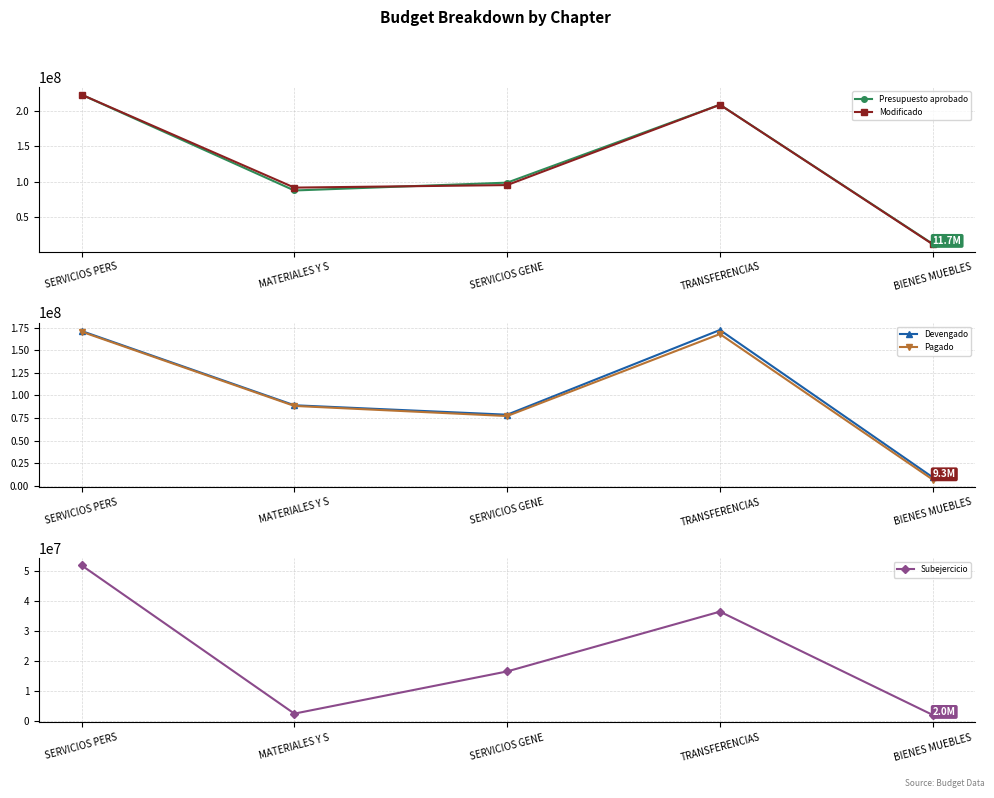

Rank the series by their maximum value, from lowest to highest.

Subejercicio, Pagado, Devengado, Presupuesto aprobado, Modificado